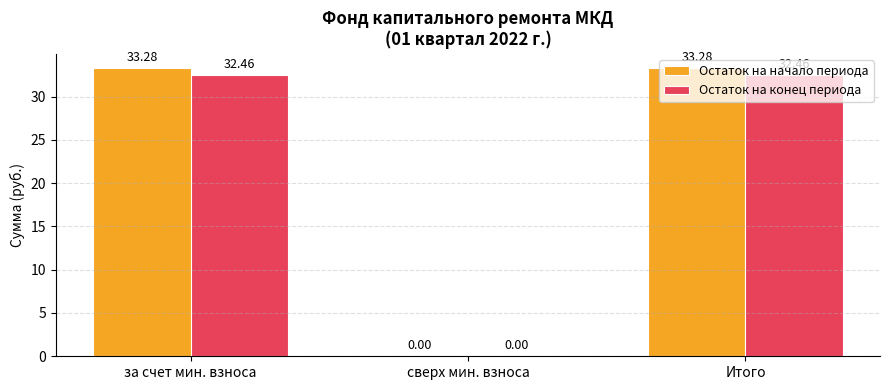

What are all the series names shown in the legend?

Остаток на начало периода, Остаток на конец периода